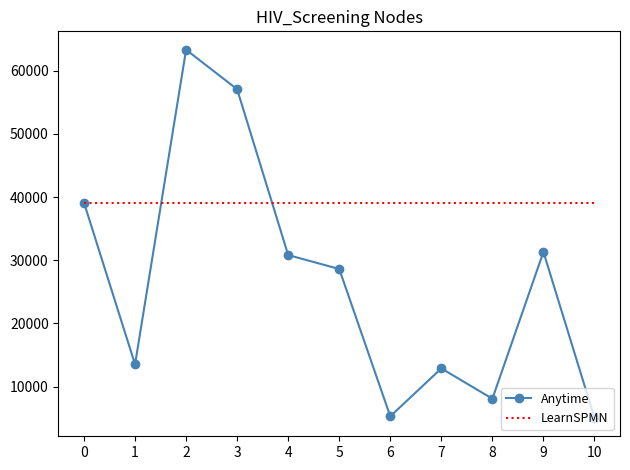

List the series in order of their peak value, lowest first.

LearnSPMN, Anytime